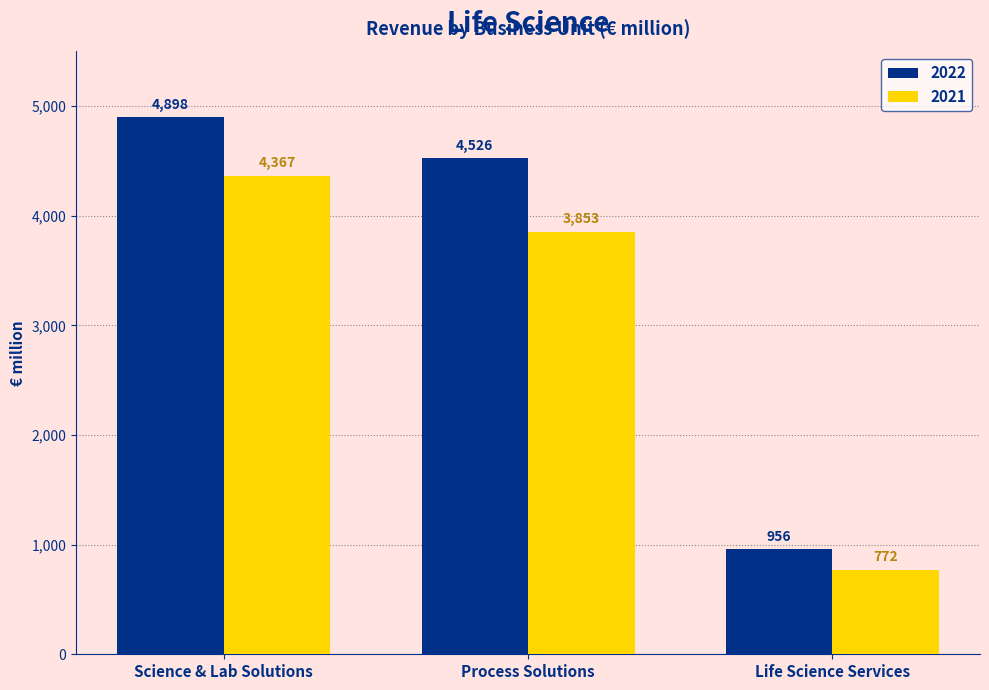

What is the sum of all 2021 values?

8992